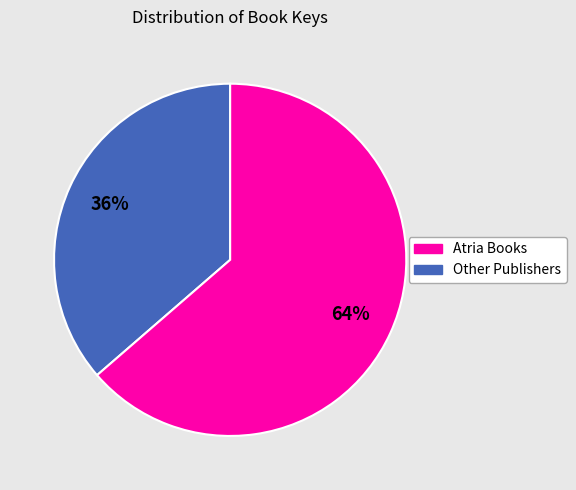

Count the number of slices in the pie.

2